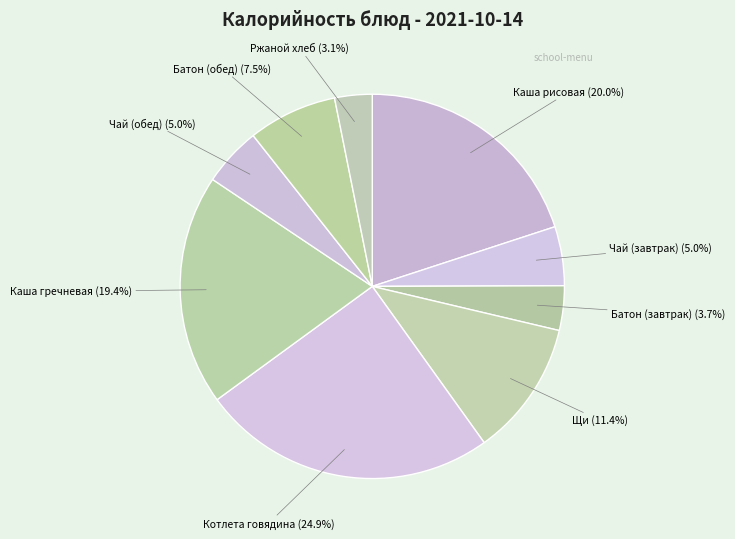

Count the number of slices in the pie.

9